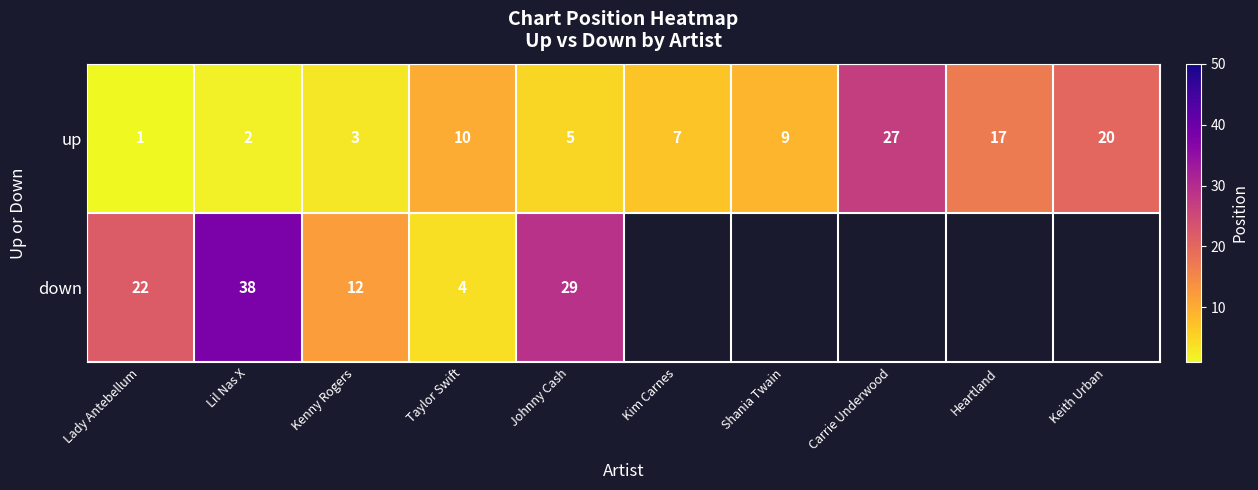

What is the greatest value displayed?

38.0